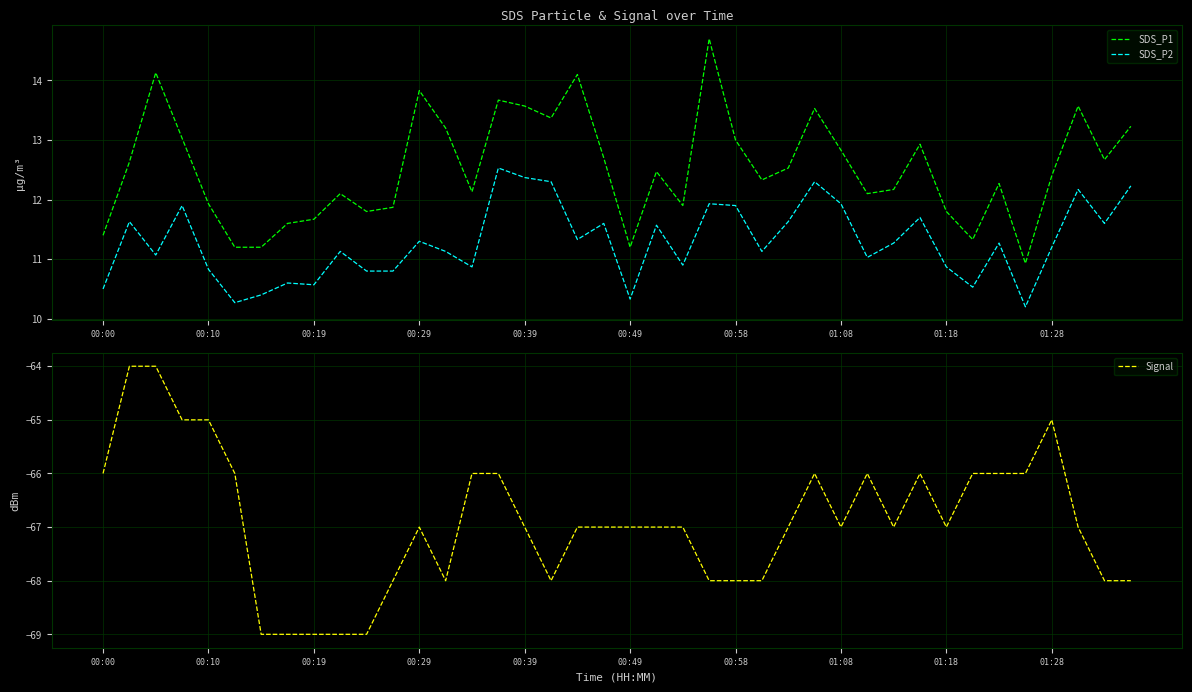

Is it true that SDS_P2 equals 10.2 at 35?

True